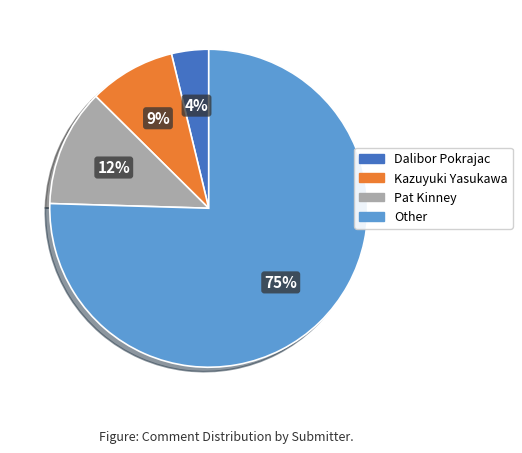

Is it true that Dalibor Pokrajac is 4% of the pie?

True